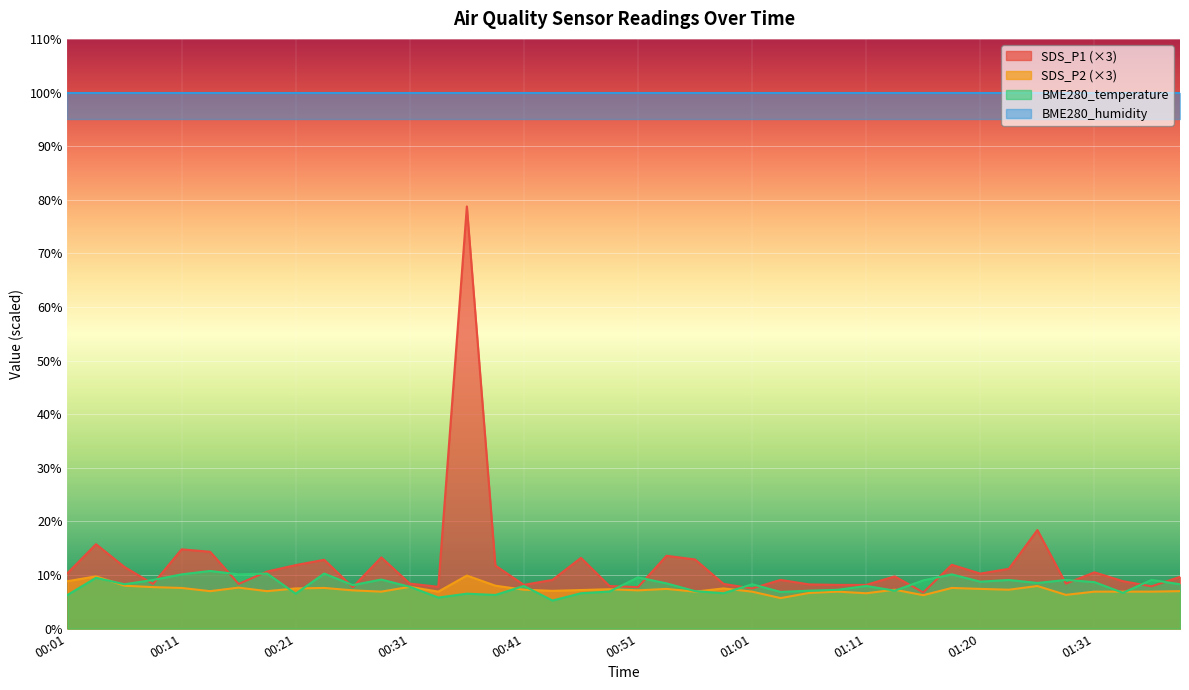

The value of SDS_P1 (×3) at 01:11 is 8.2. True or false?

True